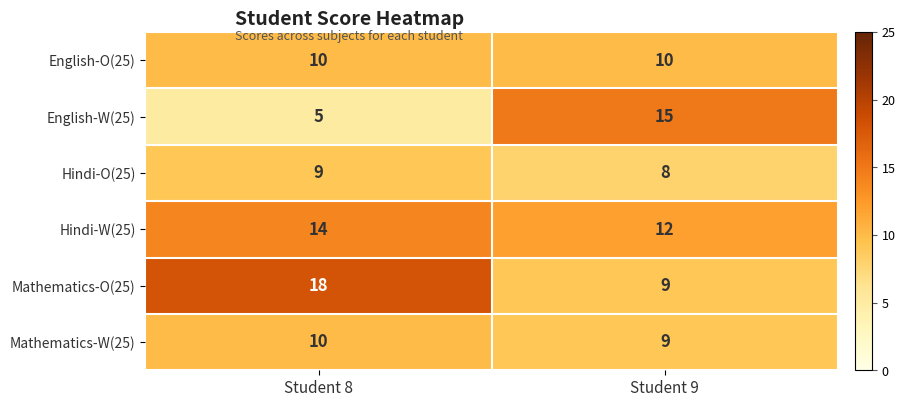

Which series has the largest total across all categories?

Mathematics-O(25)